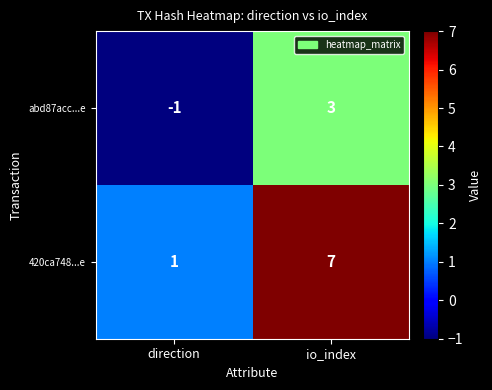

What is the total value across all series at io_index?

10